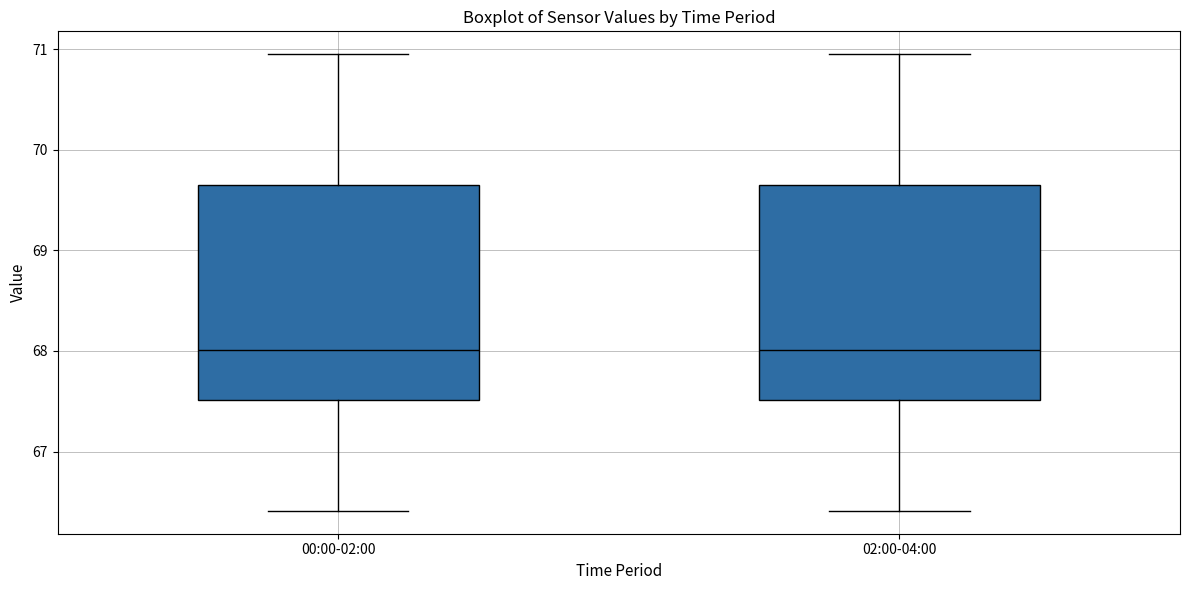

Reading left to right, transcribe this box plot: for each box, give where its median line is, the range the box spans, and where its two whiskers end, as read against the y-axis. The values are not printed on the chart, so give them approximately, as read against the axis.

00:00-02:00: median 68.0, box 67.5 to 69.6, whiskers 66.4 to 71.0
02:00-04:00: median 68.0, box 67.5 to 69.6, whiskers 66.4 to 71.0